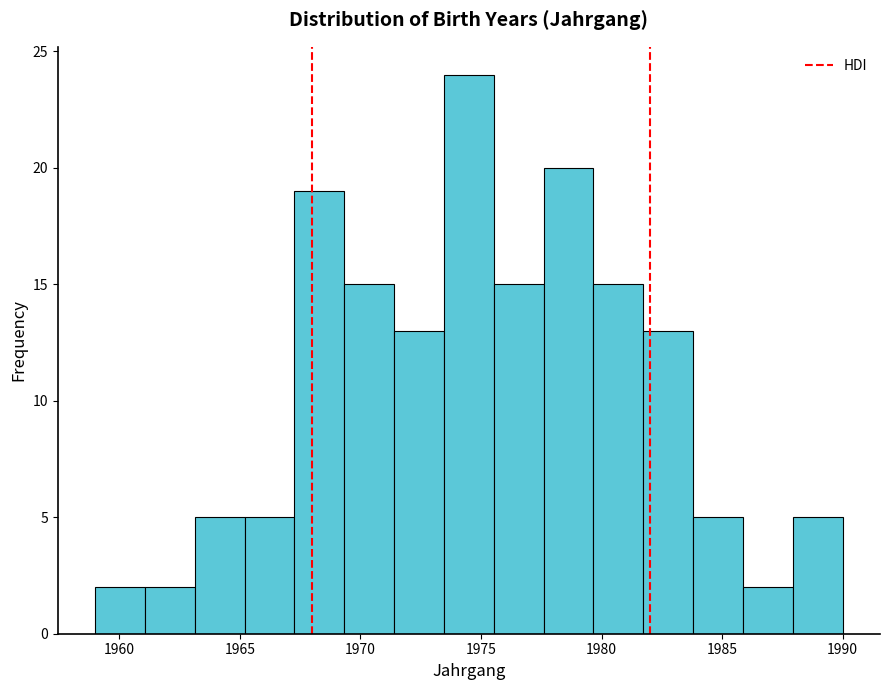

Reading left to right, list every bar in this chart as the range it spans on the x-axis followed by its height. Neither the bar edges nor the heights are printed on the chart, so give them approximately, as read against the axes.

1959.0 to 1961.0: 2
1961.0 to 1963.0: 2
1963.0 to 1965.0: 5
1965.0 to 1967.5: 5
1967.5 to 1969.5: 19
1969.5 to 1971.5: 15
1971.5 to 1973.5: 13
1973.5 to 1975.5: 24
1975.5 to 1977.5: 15
1977.5 to 1979.5: 20
1979.5 to 1981.5: 15
1981.5 to 1984.0: 13
1984.0 to 1986.0: 5
1986.0 to 1988.0: 2
1988.0 to 1990.0: 5